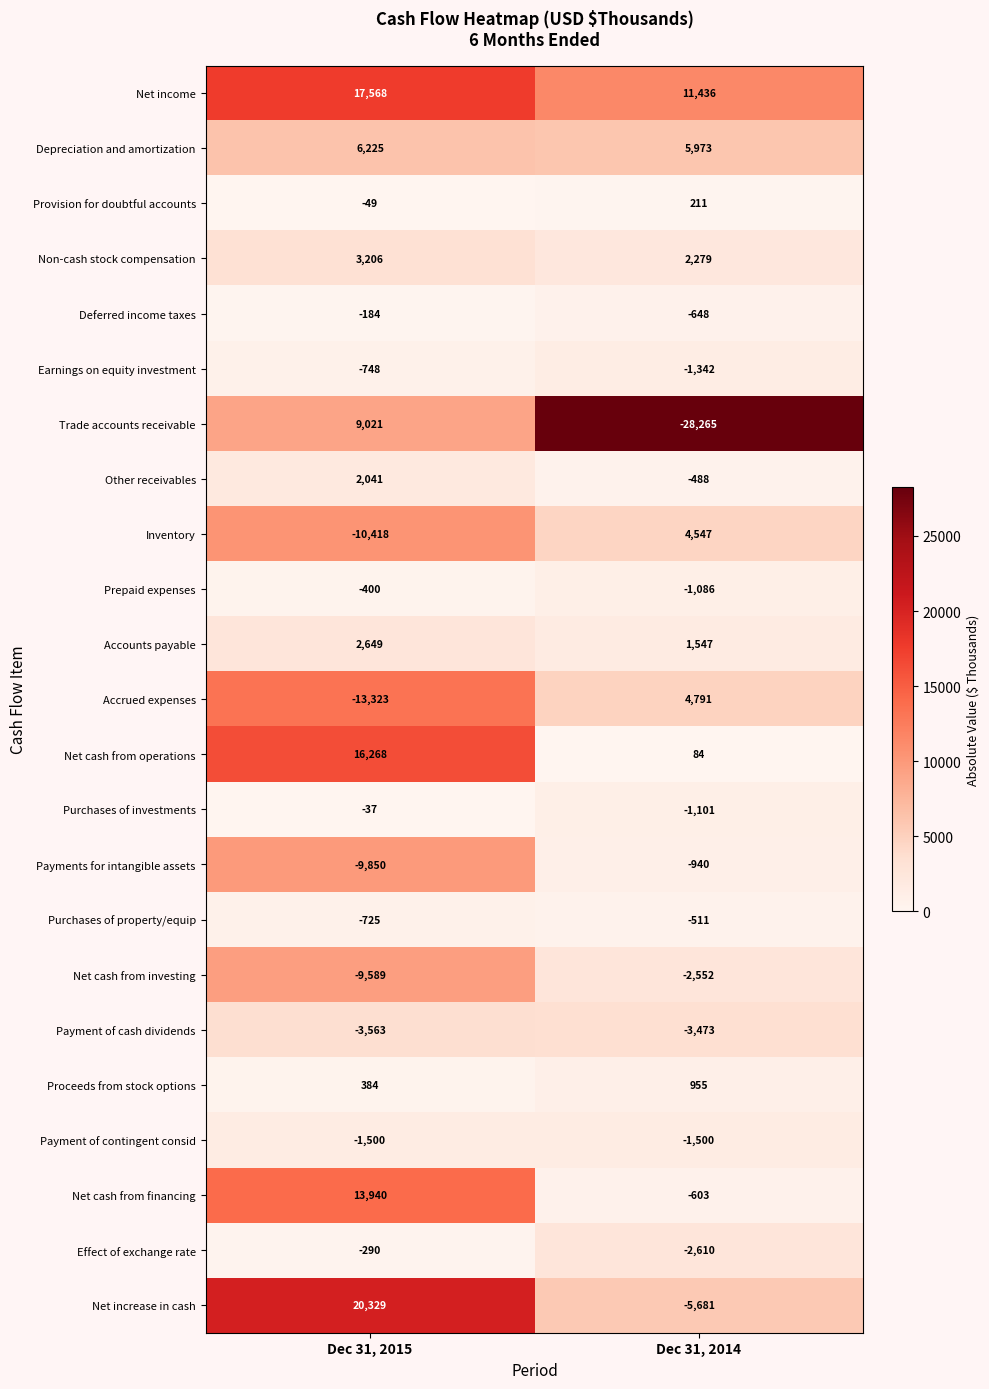

The Non-cash stock compensation series shows 5610 at Dec 31, 2015. True or false?

False